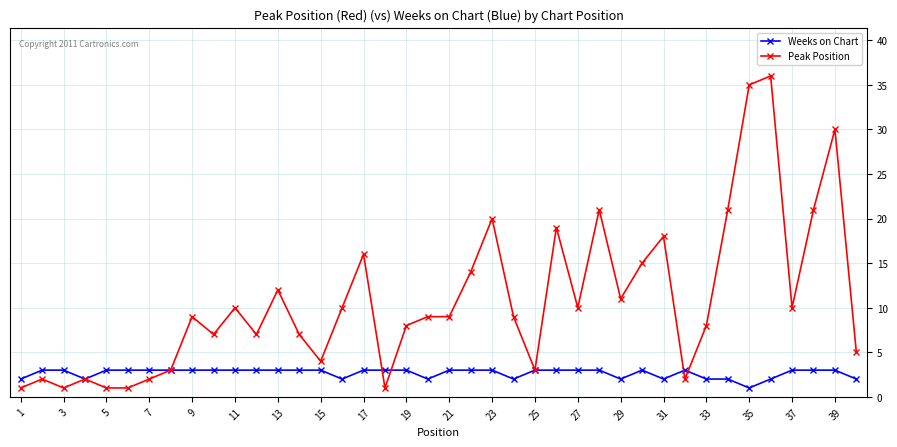

Rank the series by their maximum value, from highest to lowest.

Peak Position, Weeks on Chart